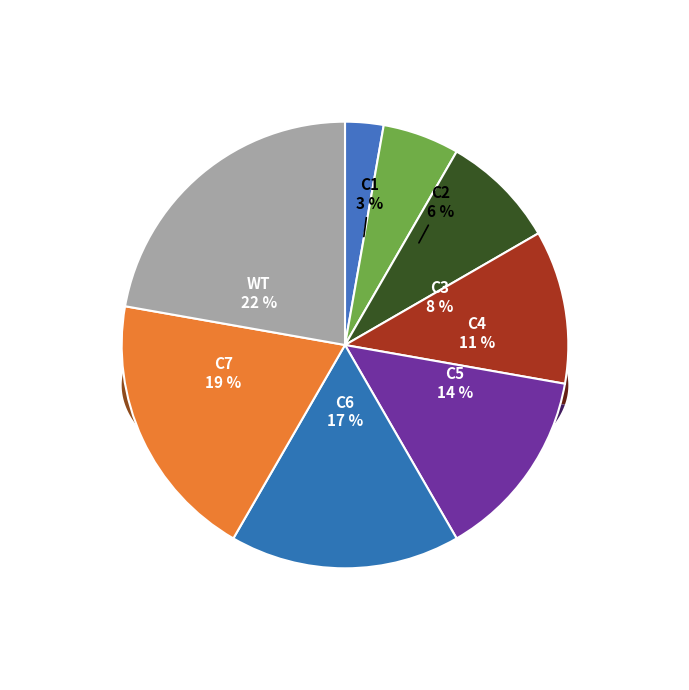

What percentage is the C3 slice, to the nearest percent?

8%